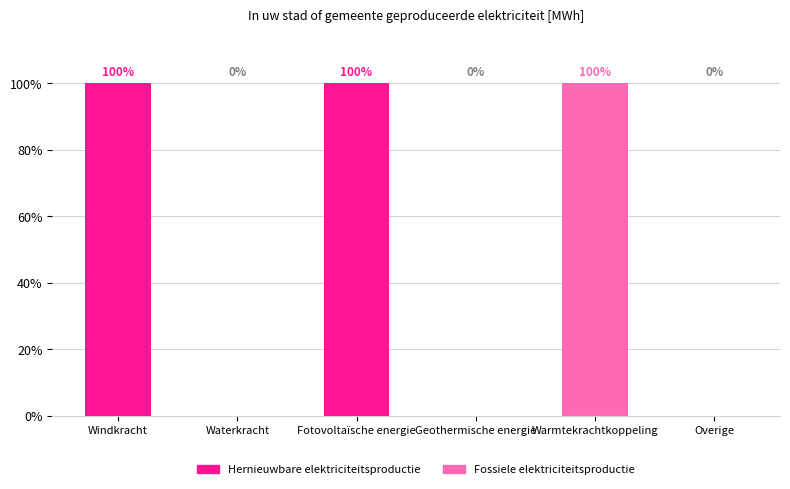

How many Hernieuwbare elektriciteitsproductie values are between 0 and 100?

6